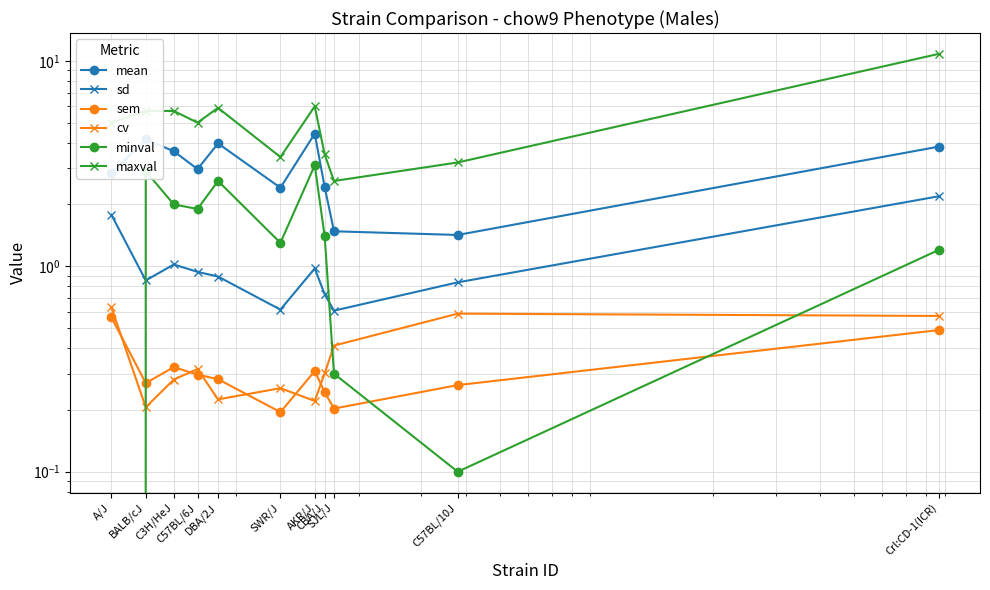

What is the difference between the maximum and minimum values in the cv series?

0.4